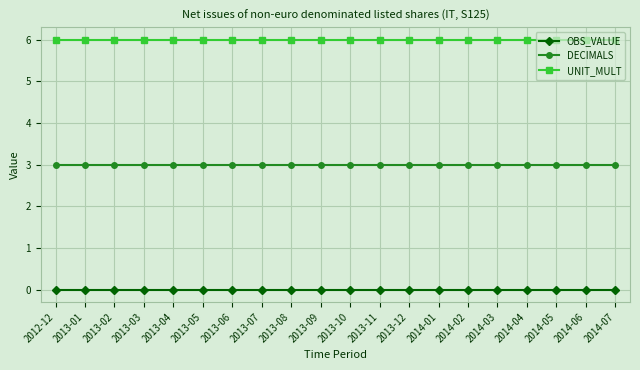

What is the difference between the highest and lowest values at 2013-08?

6